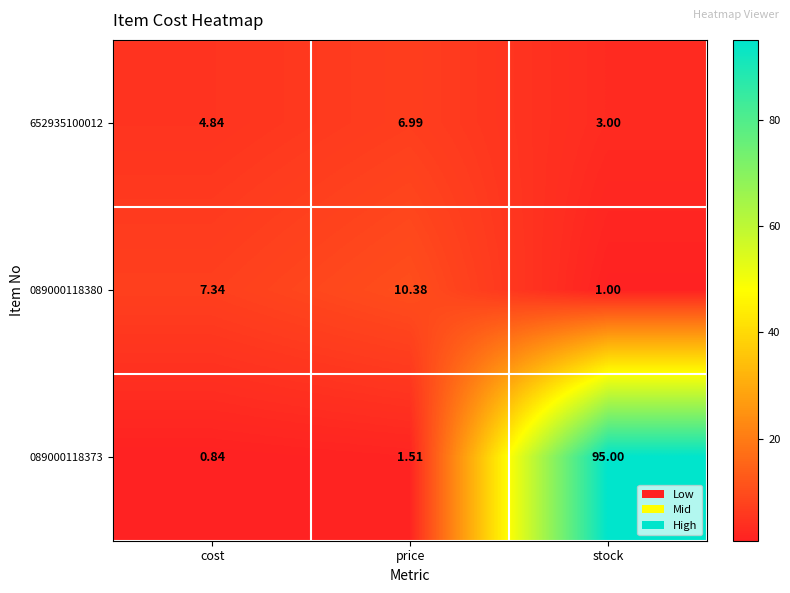

What is the total value across all series at cost?

13.0